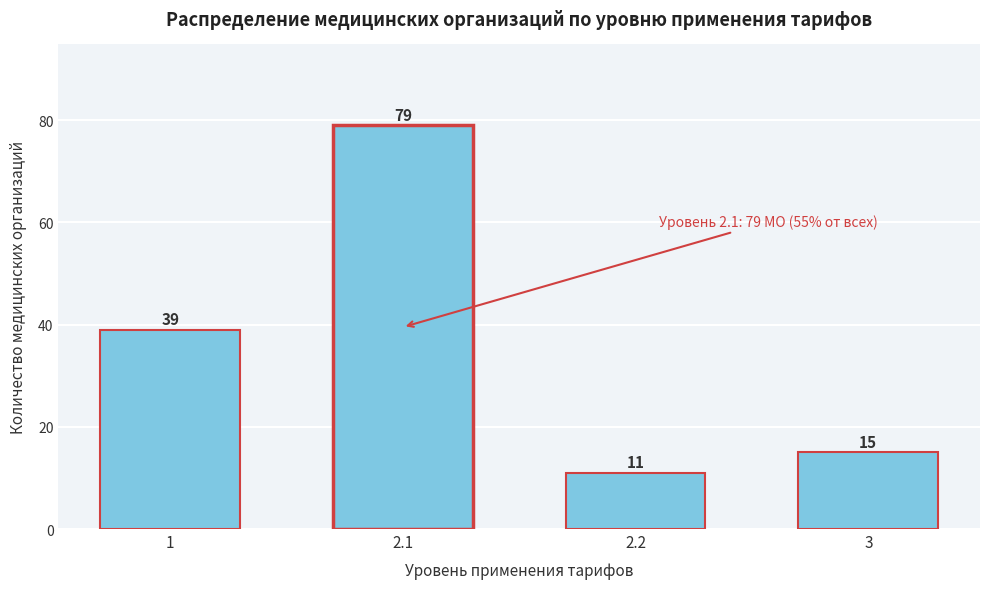

Reading right to left, list all the values displayed in this chart.

15	11	79	39